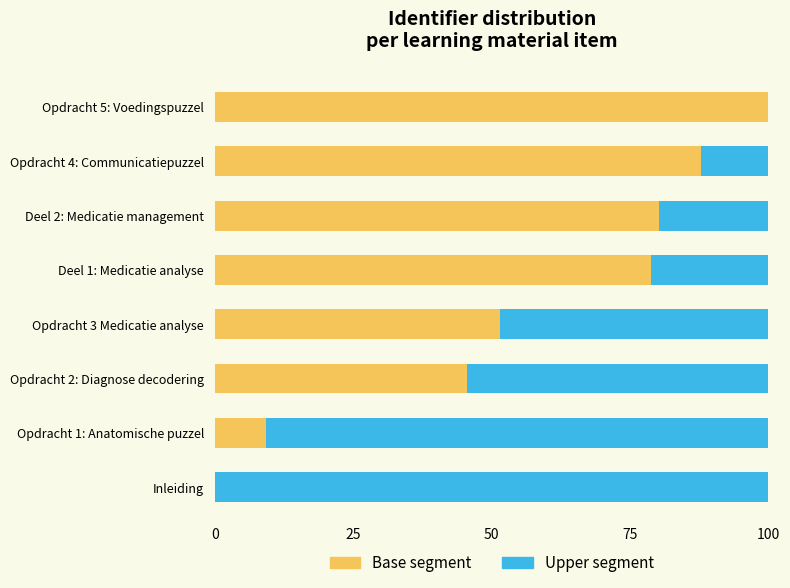

The Base segment series shows 50.3 at Inleiding. True or false?

False